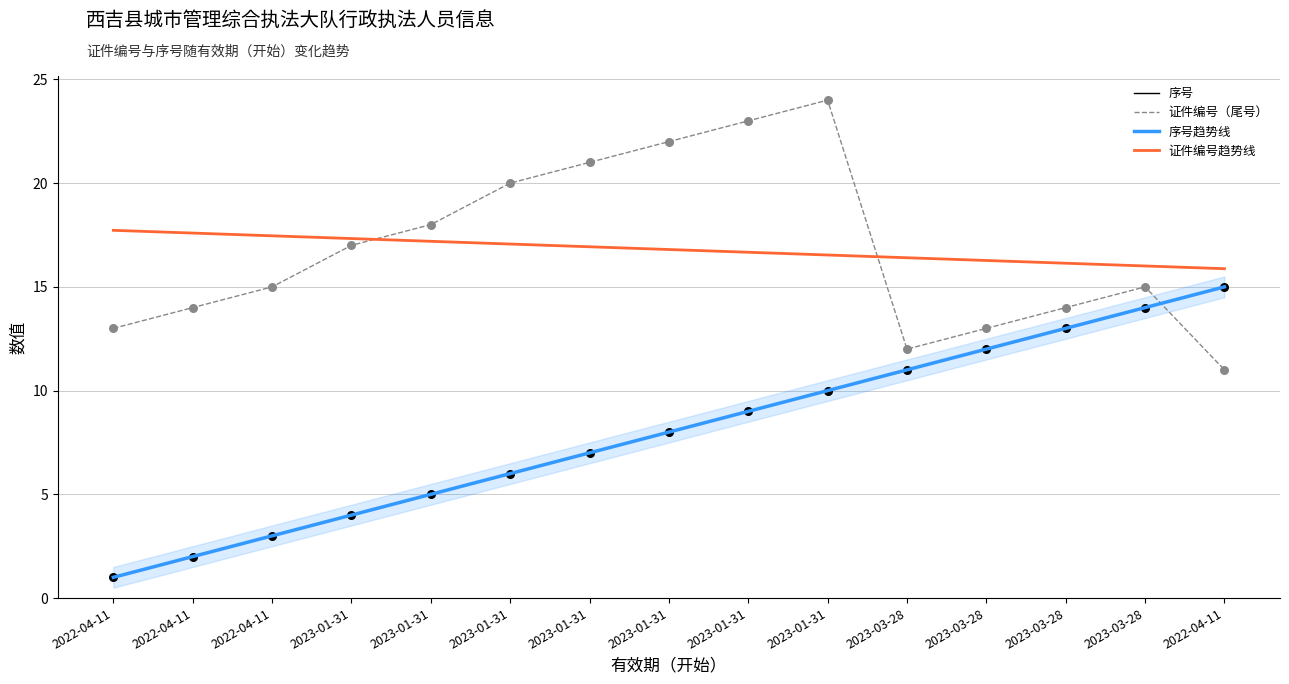

Which series reaches the maximum Y coordinate?

证件编号（尾号）